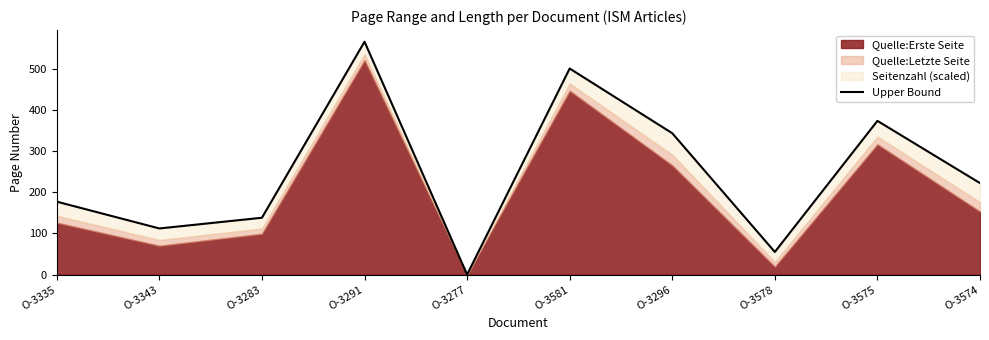

What is the label of the 10th point from the right?

O-3335